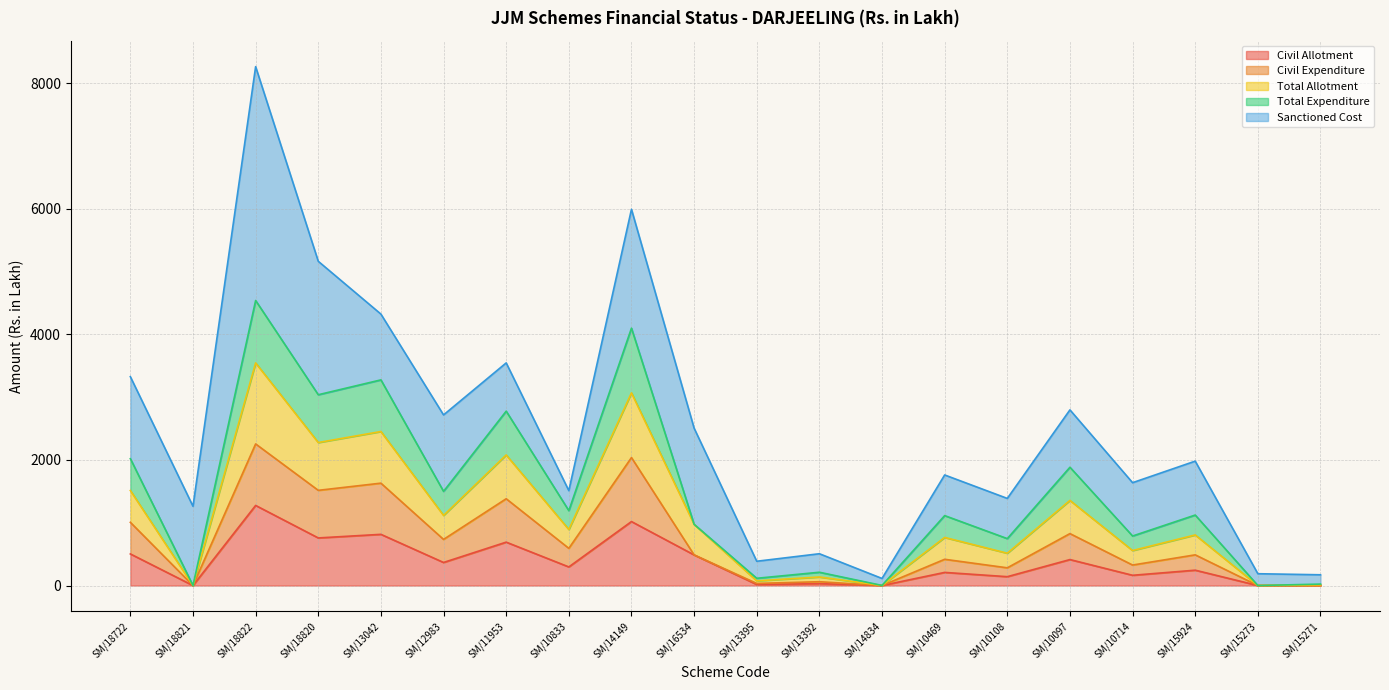

Between SM/16534 and SM/13042, which is larger?

SM/13042